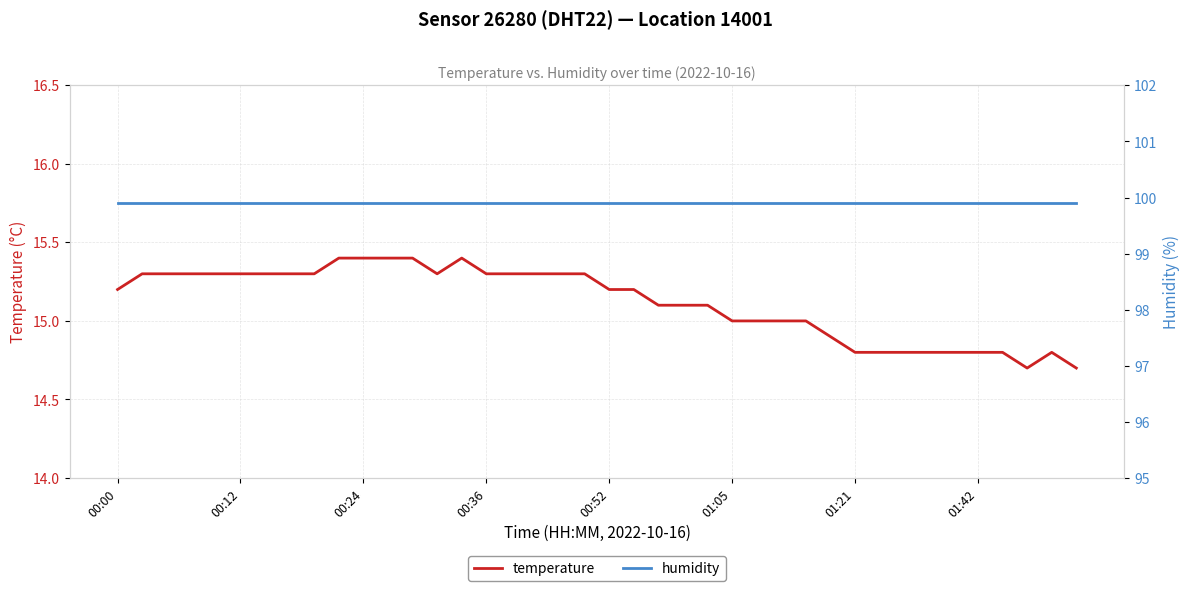

Is it true that temperature equals 14.8 at 01:42?

True